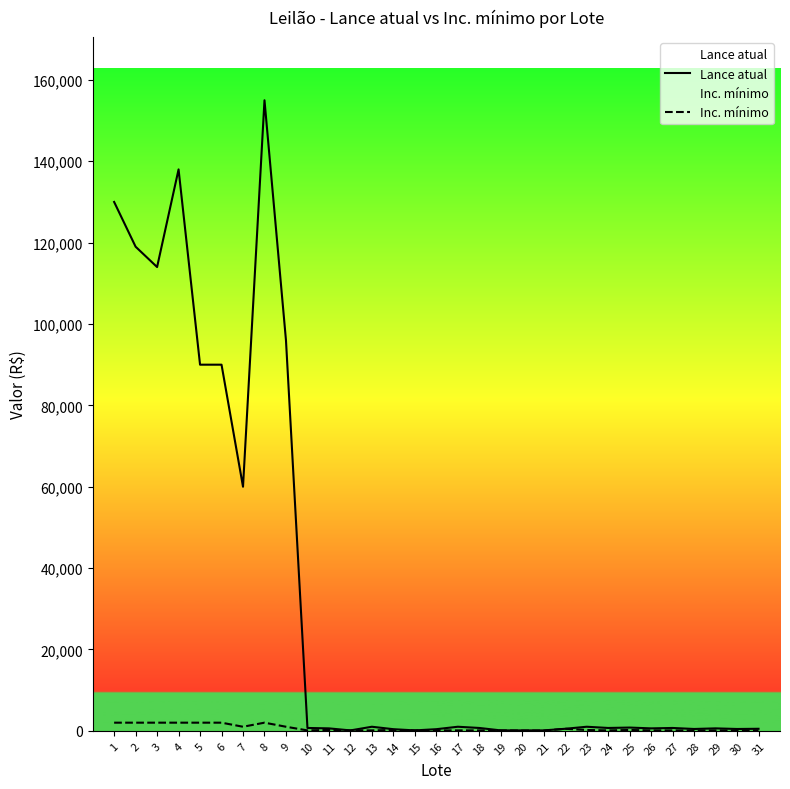

Which label corresponds to the smallest value in the chart?

20